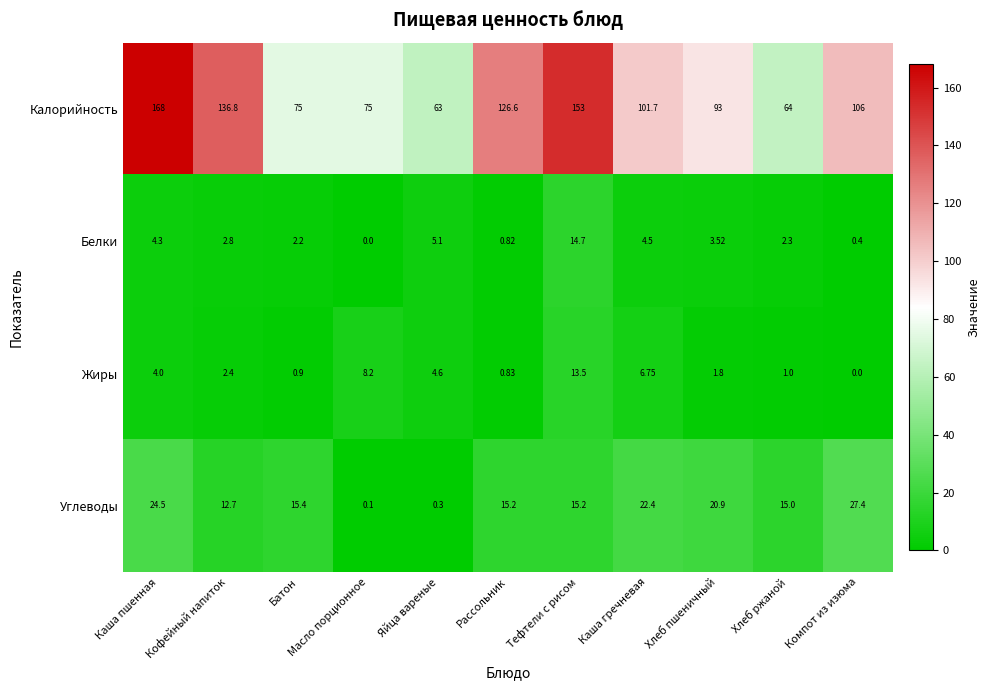

At which label does Углеводы first exceed 15?

Каша пшенная